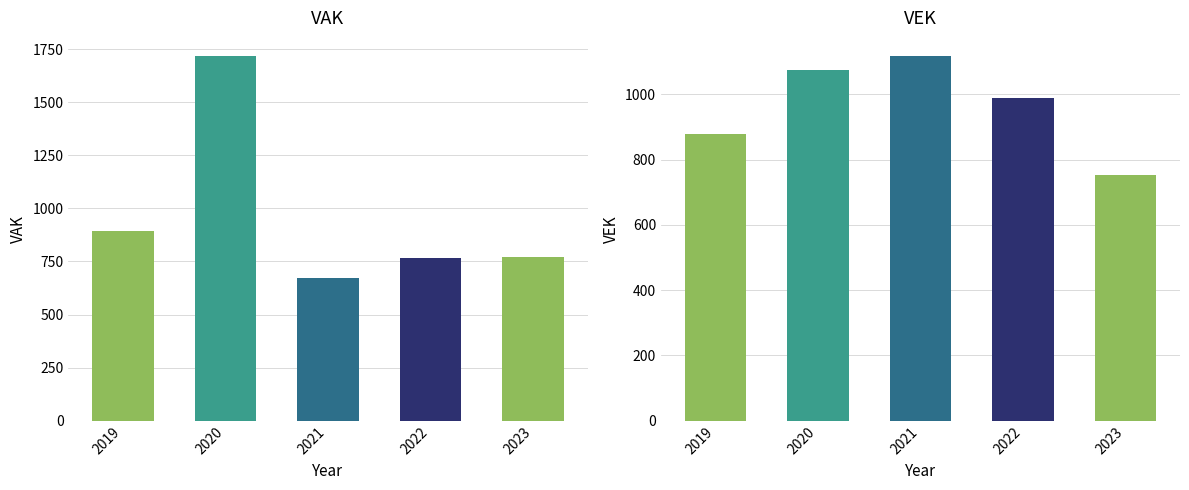

At how many categories does at least one series exceed 1130?

1